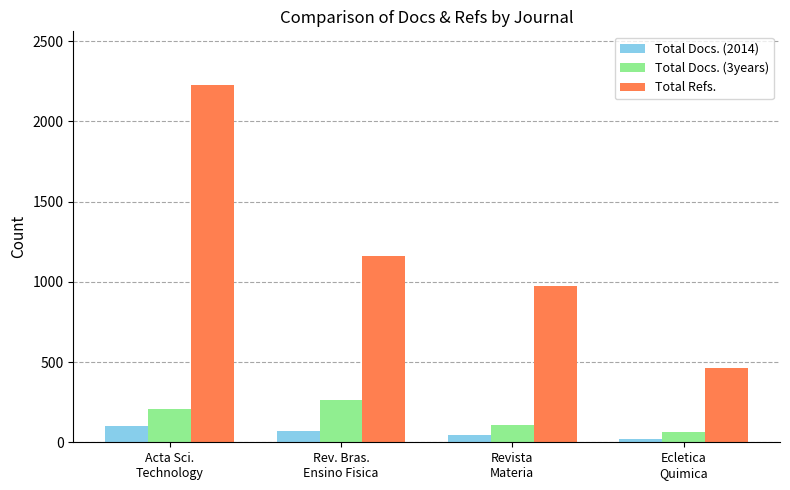

What is the sum of the Total Docs. (3years) values at Rev. Bras.
Ensino Fisica and Acta Sci.
Technology?

471